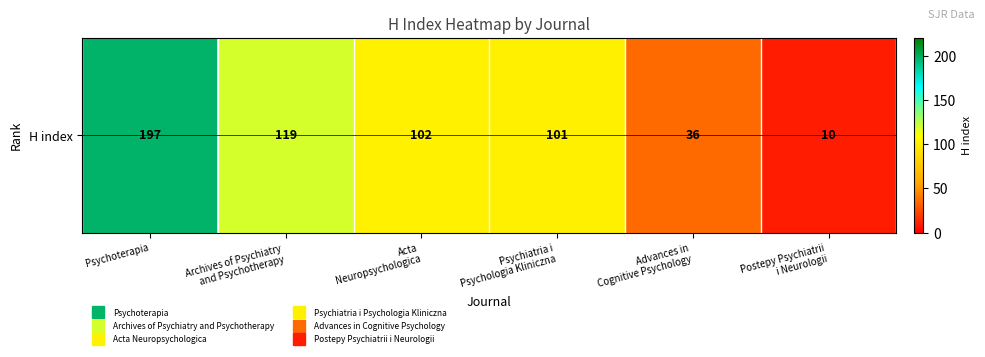

Reading left to right, list all the values displayed in this chart.

Psychoterapia=197	Archives of Psychiatry
and Psychotherapy=119	Acta
Neuropsychologica=102	Psychiatria i
Psychologia Kliniczna=101	Advances in
Cognitive Psychology=36	Postepy Psychiatrii
i Neurologii=10